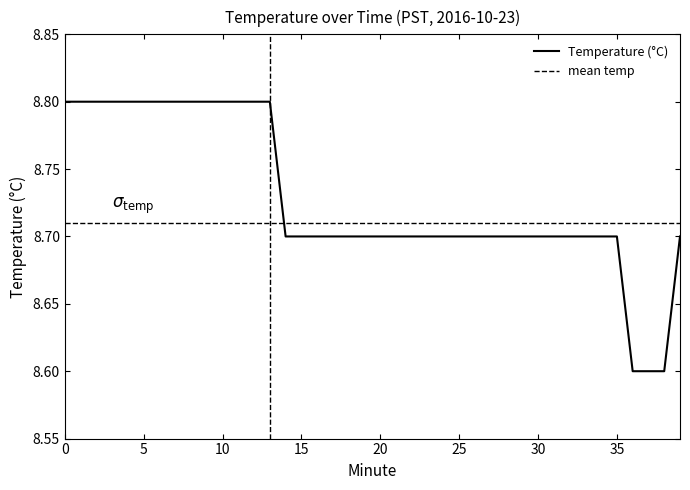

How many lines are shown in the chart?

1